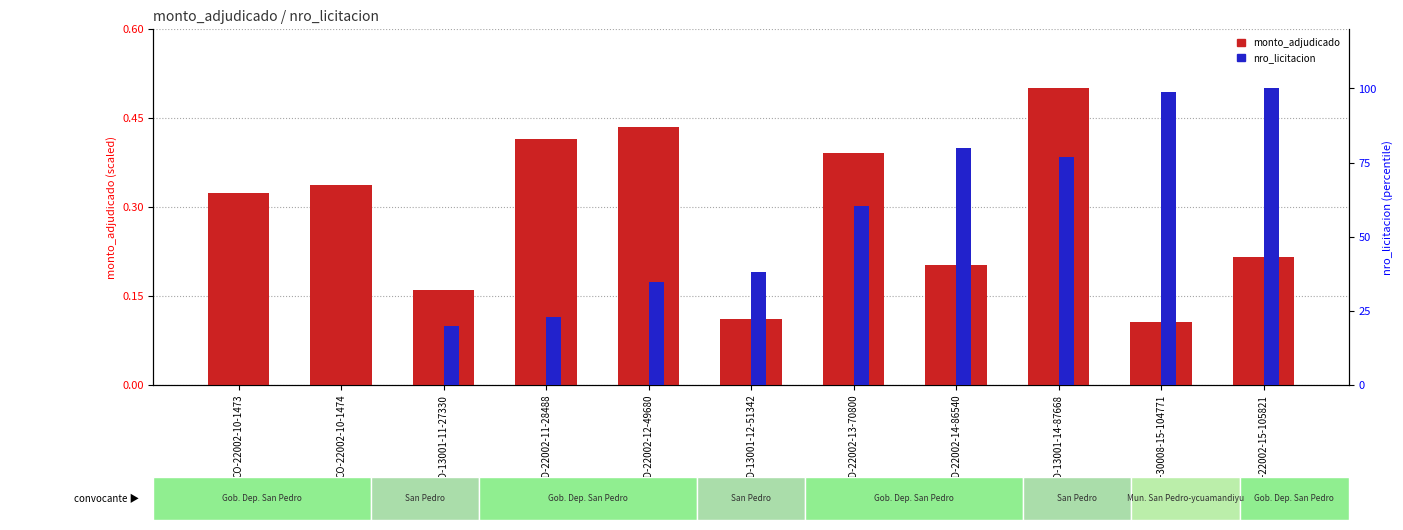

Where is monto_adjudicado nearest to the value 0?

CD-30008-15-104771